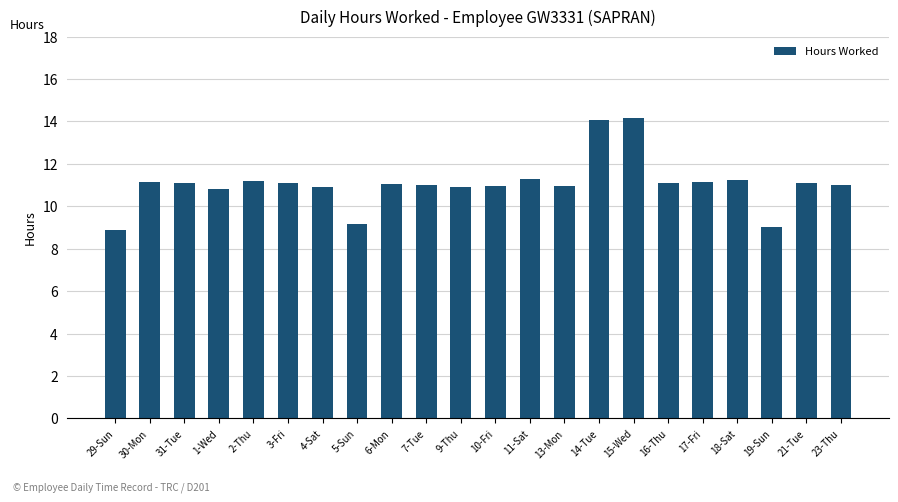

What is the minimum value shown in the chart?

8.9